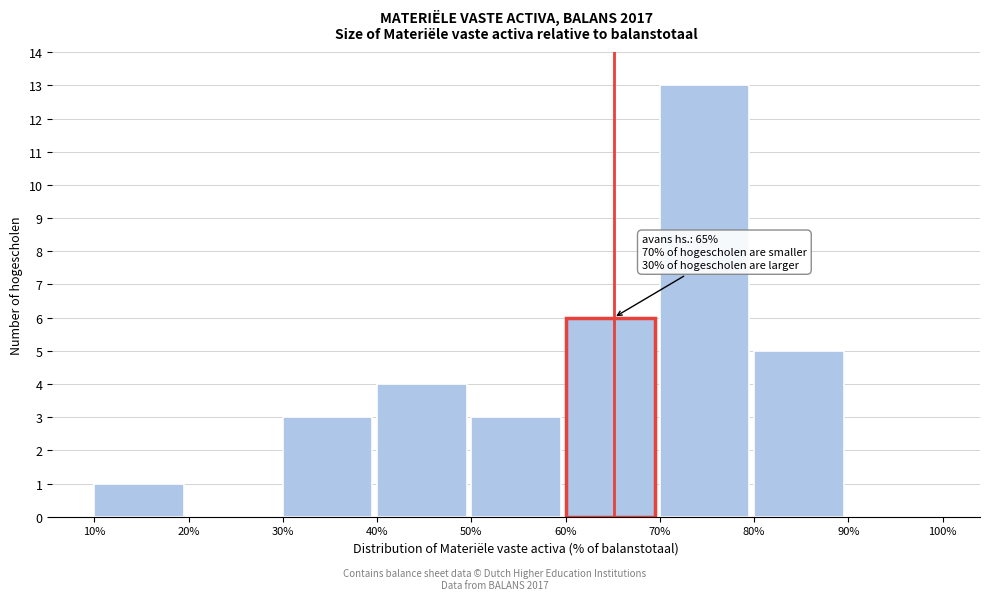

Reading left to right, transcribe all the data shown in this chart.

10%=1	20%=0	30%=3	40%=4	50%=3	60%=6	70%=13	80%=5	90%=0